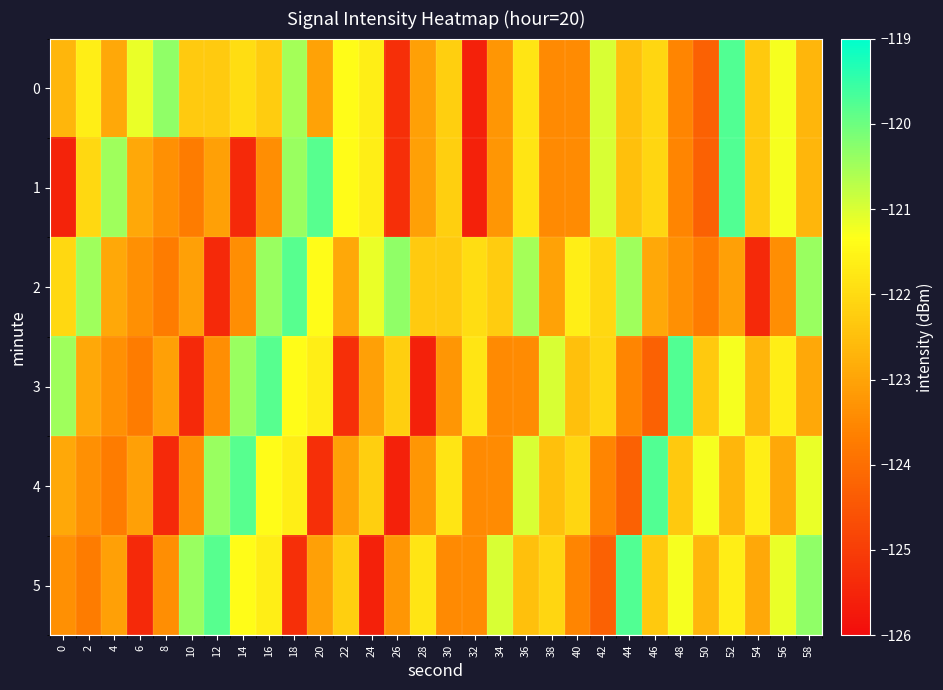

Reading left to right, transcribe all the data shown in this chart.

0: 0=-122.6	2=-121.6	4=-122.9	6=-121.2	8=-120.3	10=-122.3	12=-122.3	14=-121.9	16=-122.3	18=-120.5	20=-123.0	22=-121.4	24=-121.6	26=-125.3	28=-123.1	30=-122.2	32=-125.6	34=-123.3	36=-121.8	38=-123.5	40=-123.4	42=-121.0	44=-122.5	46=-122.1	48=-123.5	50=-124.3	52=-119.8	54=-122.3	56=-121.2	58=-122.6
1: 0=-125.5	2=-122.1	4=-120.5	6=-122.9	8=-123.3	10=-123.7	12=-123.1	14=-125.4	16=-123.4	18=-120.4	20=-119.8	22=-121.4	24=-121.6	26=-125.3	28=-123.1	30=-122.2	32=-125.6	34=-123.3	36=-121.8	38=-123.5	40=-123.4	42=-121.0	44=-122.5	46=-122.1	48=-123.5	50=-124.3	52=-119.8	54=-122.3	56=-121.2	58=-122.6
2: 0=-122.1	2=-120.5	4=-122.9	6=-123.3	8=-123.7	10=-123.1	12=-125.4	14=-123.4	16=-120.4	18=-119.8	20=-121.4	22=-122.9	24=-121.2	26=-120.3	28=-122.3	30=-122.3	32=-121.9	34=-122.3	36=-120.5	38=-123.0	40=-121.6	42=-122.1	44=-120.5	46=-122.9	48=-123.3	50=-123.7	52=-123.1	54=-125.4	56=-123.4	58=-120.4
3: 0=-120.5	2=-122.9	4=-123.3	6=-123.7	8=-123.1	10=-125.4	12=-123.4	14=-120.4	16=-119.8	18=-121.4	20=-121.6	22=-125.3	24=-123.1	26=-122.2	28=-125.6	30=-123.3	32=-121.8	34=-123.5	36=-123.4	38=-121.0	40=-122.5	42=-122.1	44=-123.5	46=-124.3	48=-119.8	50=-122.3	52=-121.2	54=-122.6	56=-121.6	58=-122.9
4: 0=-122.9	2=-123.3	4=-123.7	6=-123.1	8=-125.4	10=-123.4	12=-120.4	14=-119.8	16=-121.4	18=-121.6	20=-125.3	22=-123.1	24=-122.2	26=-125.6	28=-123.3	30=-121.8	32=-123.5	34=-123.4	36=-121.0	38=-122.5	40=-122.1	42=-123.5	44=-124.3	46=-119.8	48=-122.3	50=-121.2	52=-122.6	54=-121.6	56=-122.9	58=-121.2
5: 0=-123.3	2=-123.7	4=-123.1	6=-125.4	8=-123.4	10=-120.4	12=-119.8	14=-121.4	16=-121.6	18=-125.3	20=-123.1	22=-122.2	24=-125.6	26=-123.3	28=-121.8	30=-123.5	32=-123.4	34=-121.0	36=-122.5	38=-122.1	40=-123.5	42=-124.3	44=-119.8	46=-122.3	48=-121.2	50=-122.6	52=-121.6	54=-122.9	56=-121.2	58=-120.3